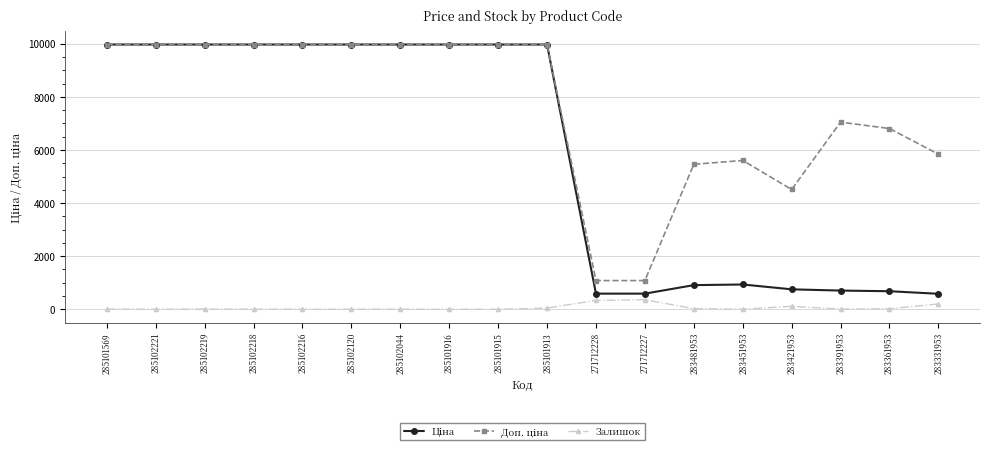

What is the label of the 1st point from the right?

283331953